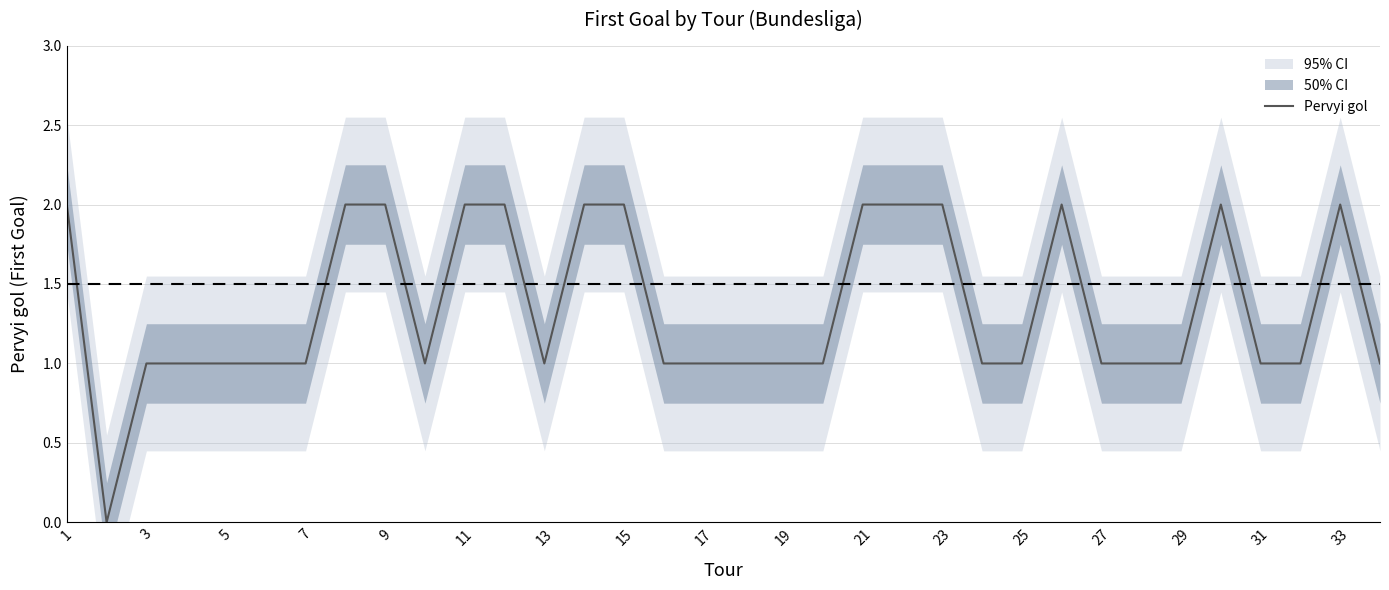

Reading left to right, transcribe all the data shown in this chart.

2	0	1	1	1	1	1	2	2	1	2	2	1	2	2	1	1	1	1	1	2	2	2	1	1	2	1	1	1	2	1	1	2	1